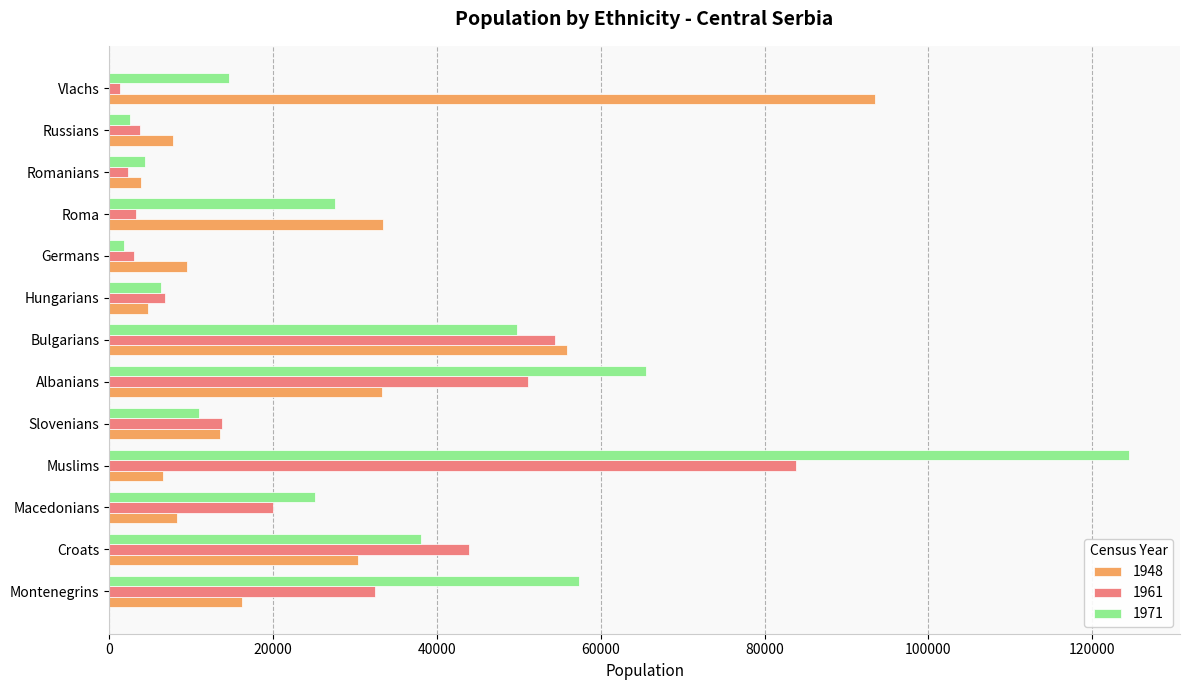

What is the difference between the second highest and minimum values in the 1948 series?

52045